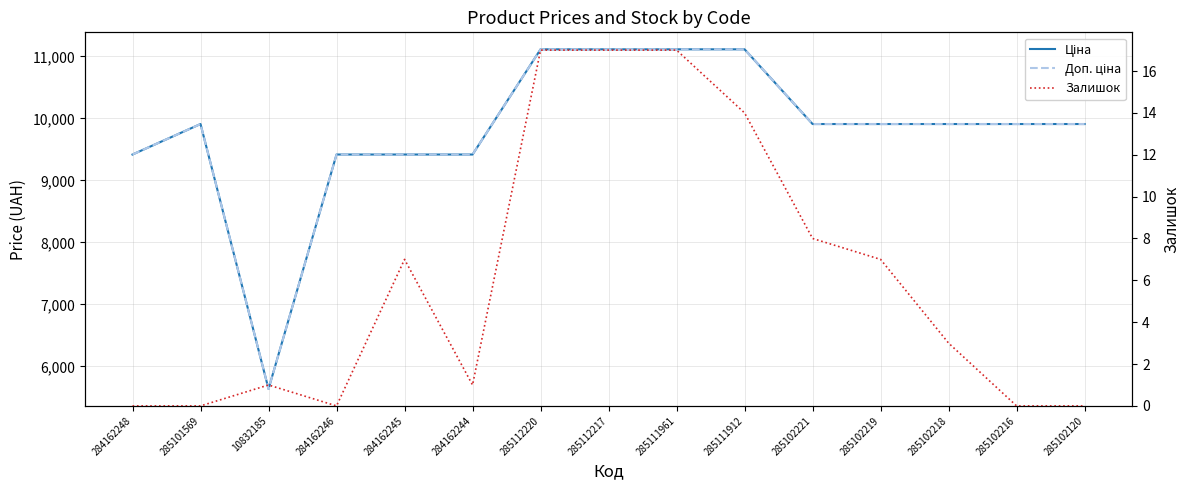

How many lines are shown in the chart?

3